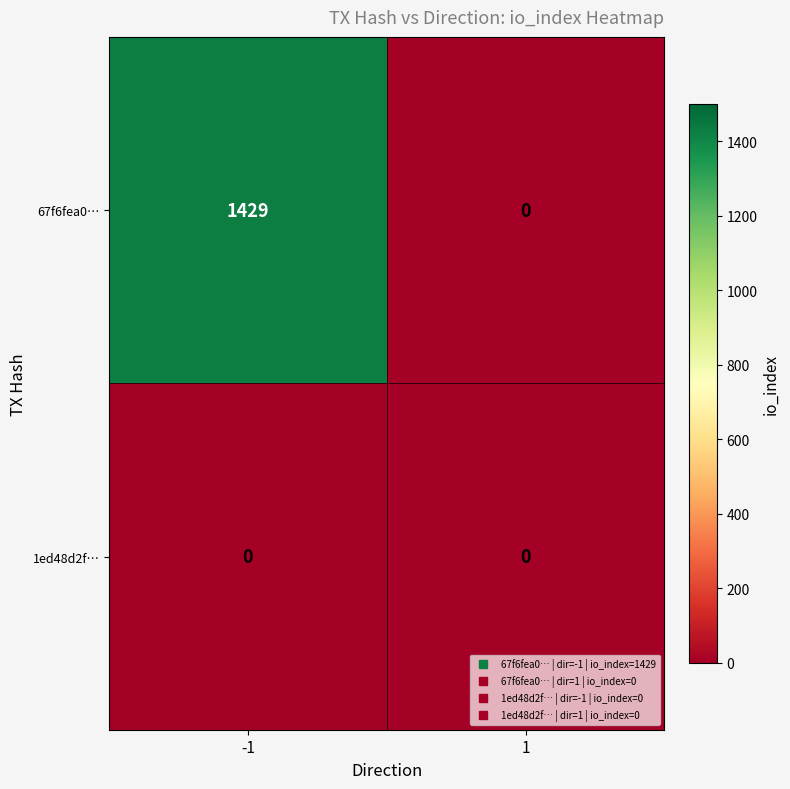

Reading left to right, extract all data points from this chart.

67f6fea0…: 1429	0
1ed48d2f…: 0	0